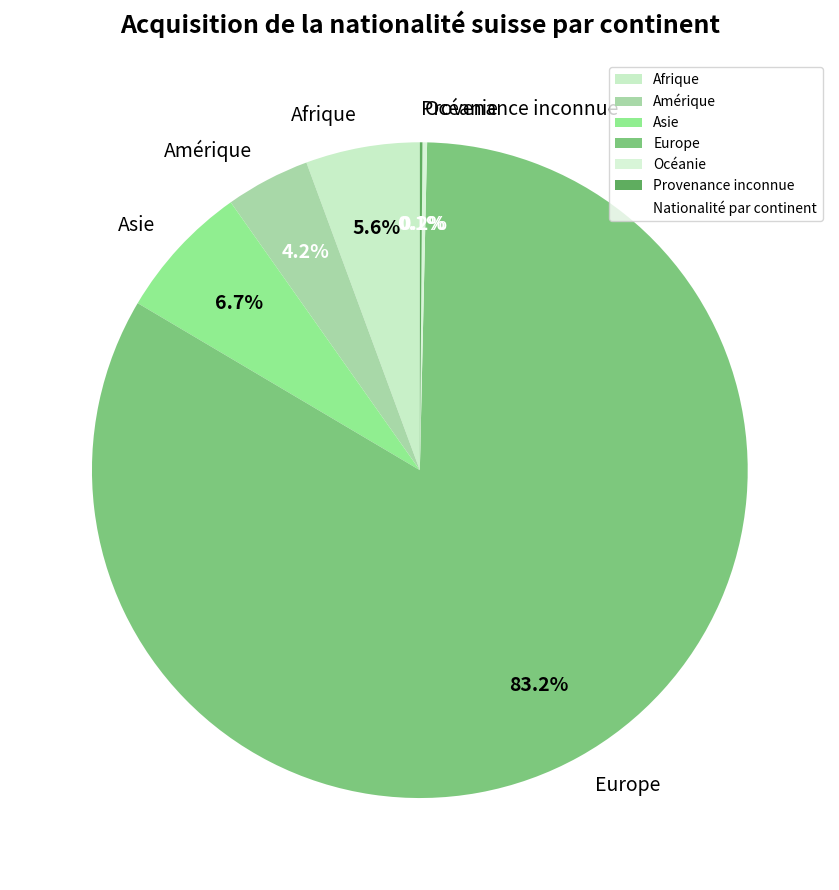

Do Afrique and Amérique together represent more than half of the pie?

No